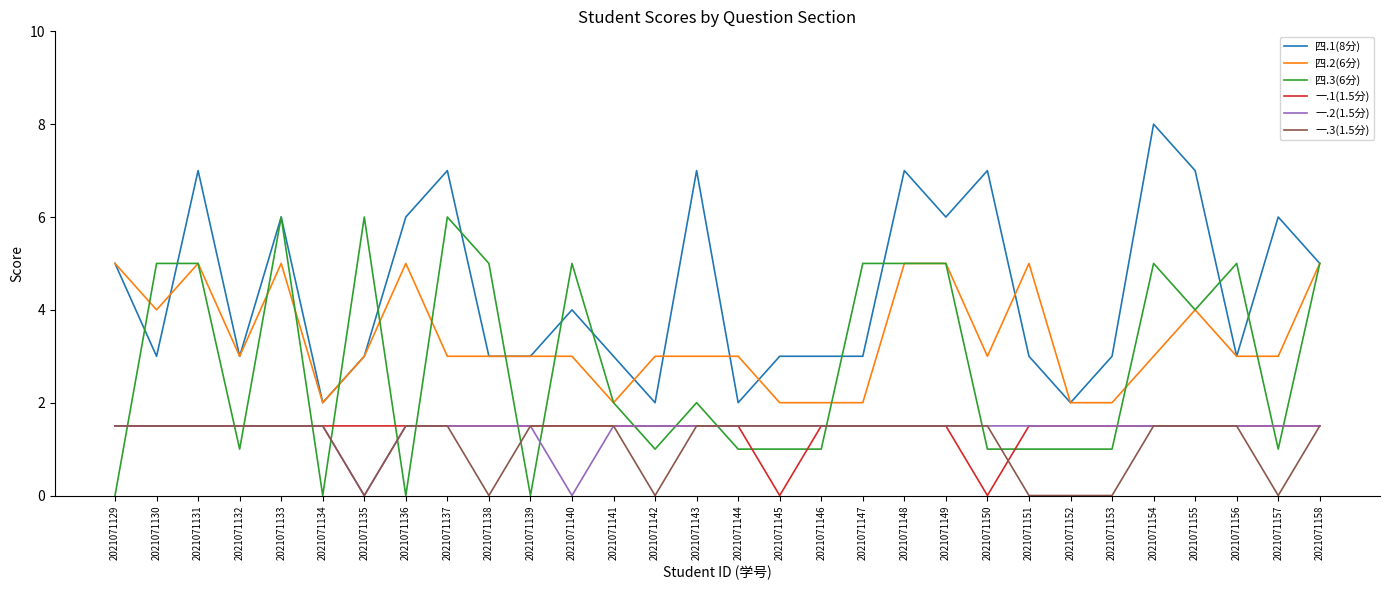

Is the value of 一.1(1.5分) at 2021071141 greater than the value of 四.3(6分) at 2021071147?

No